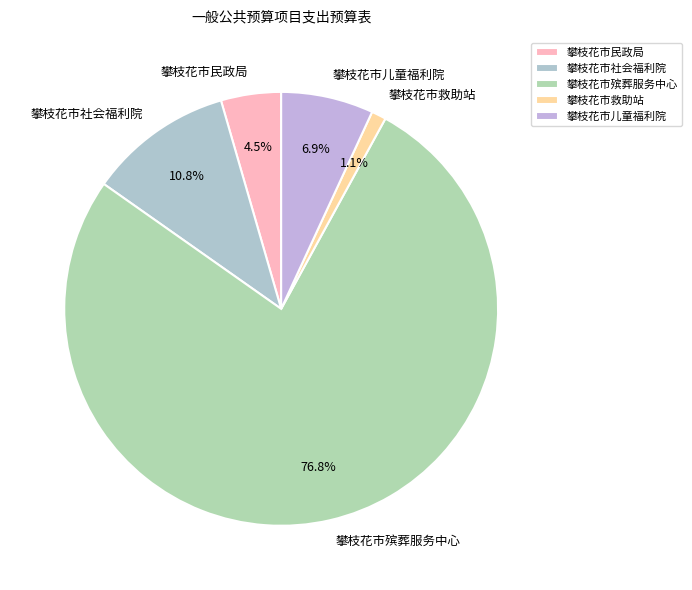

Which slice represents more than half of the pie?

攀枝花市殡葬服务中心